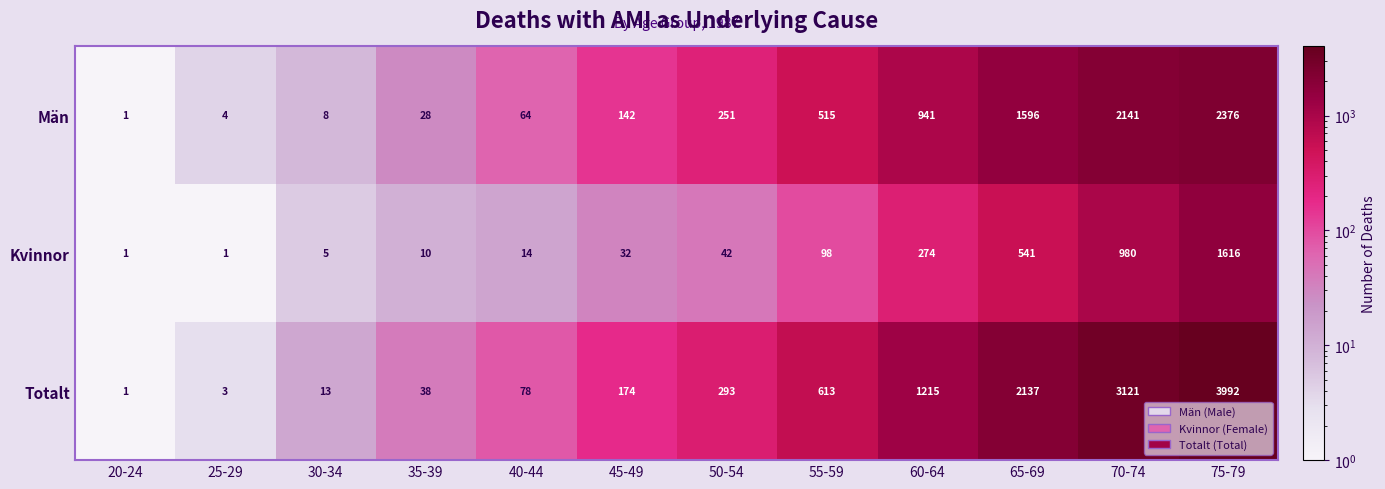

Which series has the largest range (max minus min)?

Totalt